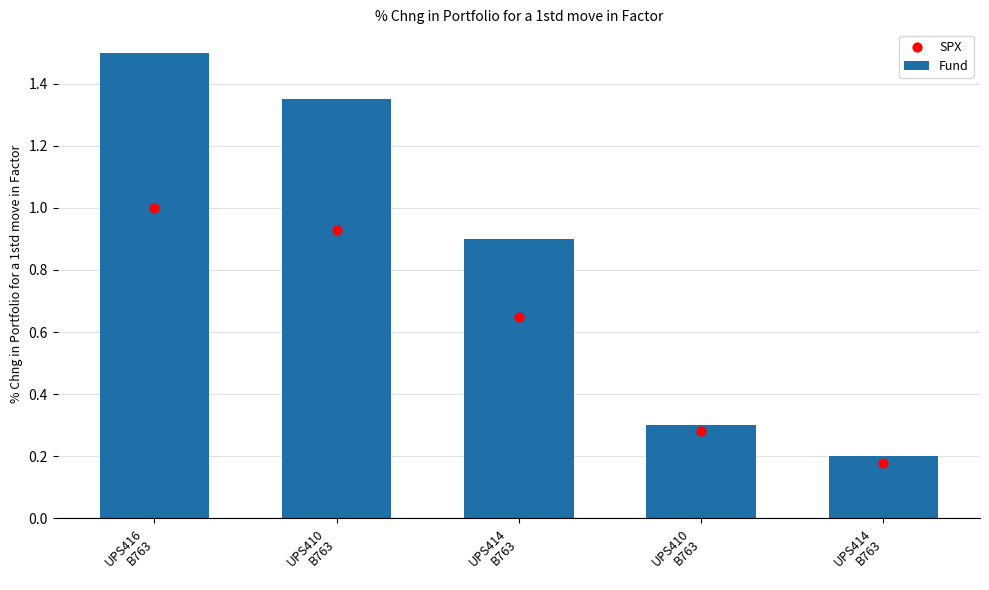

At how many categories does at least one series exceed 0?

5